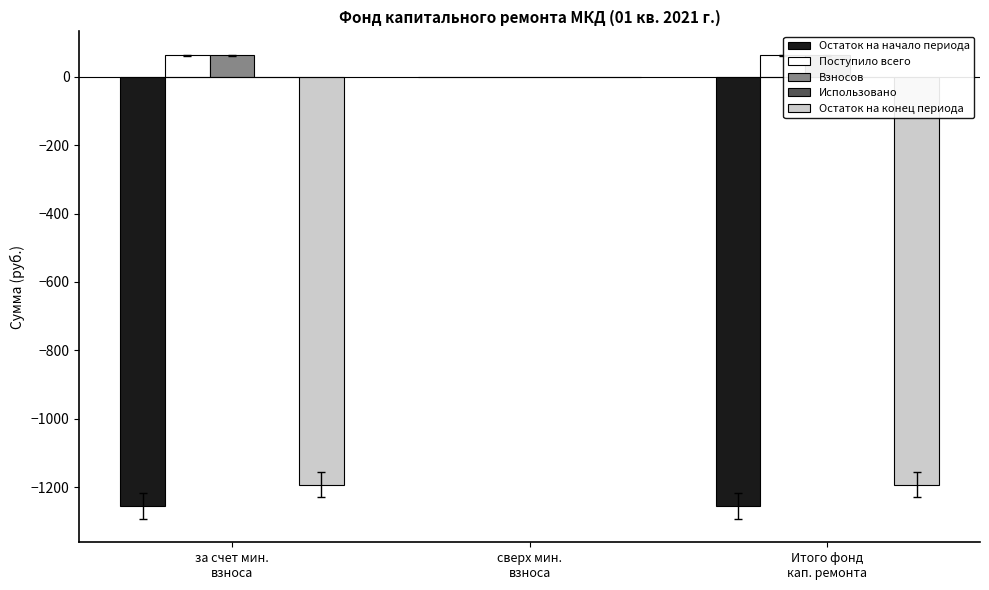

True or false: Поступило всего has a value of 0.0 at сверх мин.
взноса.

True